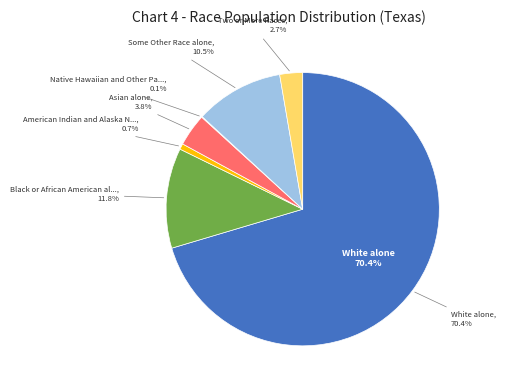

Rank the categories by value from lowest to highest.

Native Hawaiian and Other Pacific Islander, American Indian and Alaska Native, Two or More Races, Asian alone, Some Other Race alone, Black or African American alone, White alone